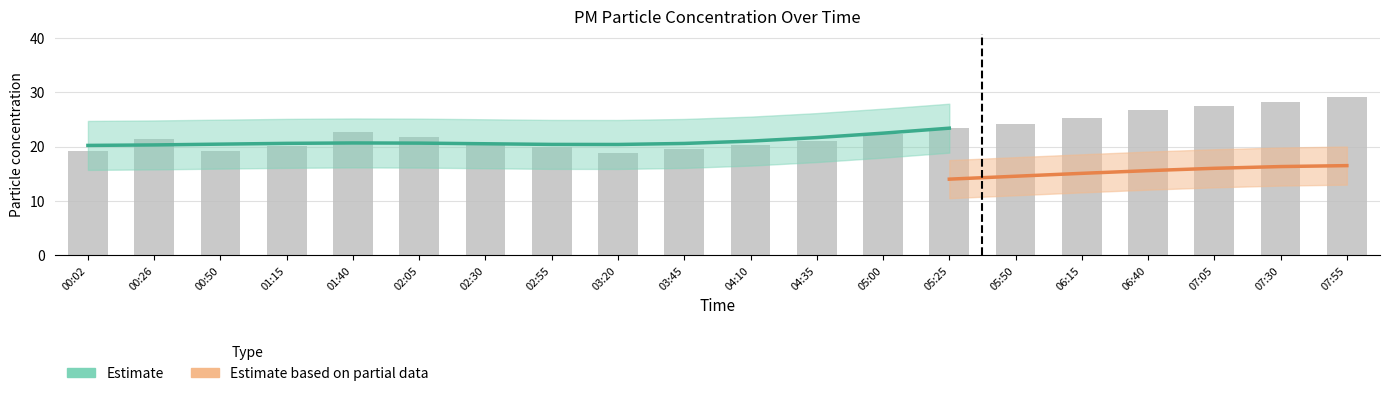

The value at 05:25 is 6.9. True or false?

False